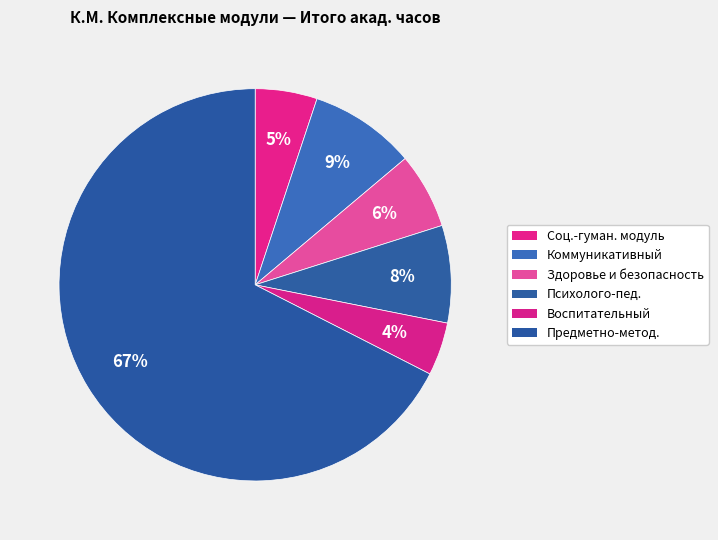

How many segments does this pie chart have?

6